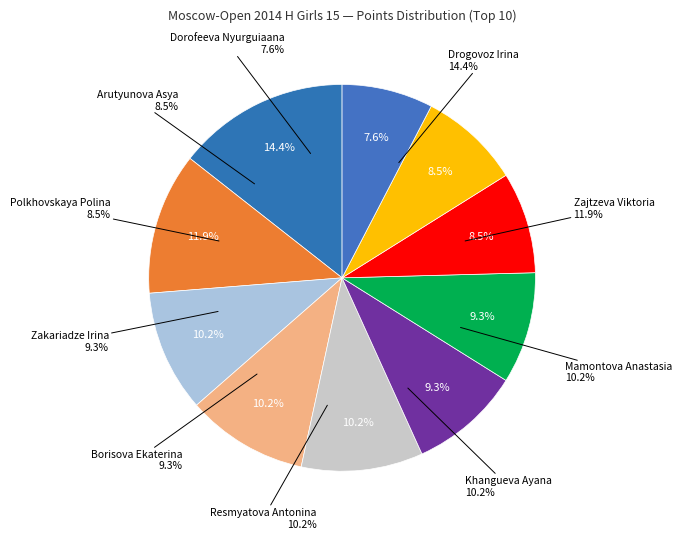

Is it true that Khangueva Ayana is 10% of the pie?

True